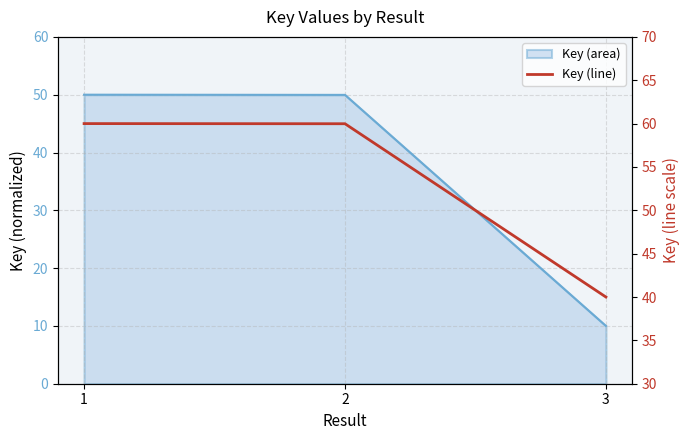

How many data points are above 59?

2